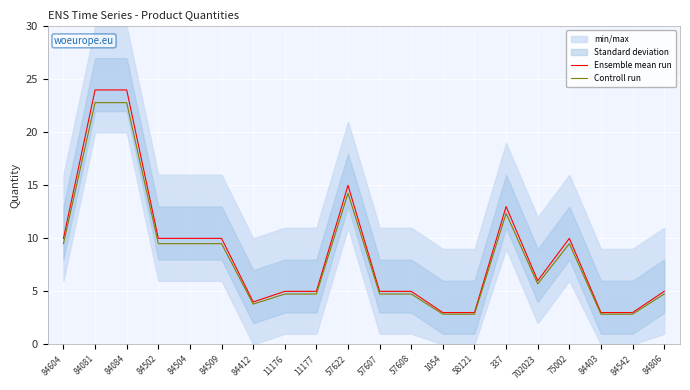

Rank the series by their maximum value, from lowest to highest.

Controll run, Ensemble mean run